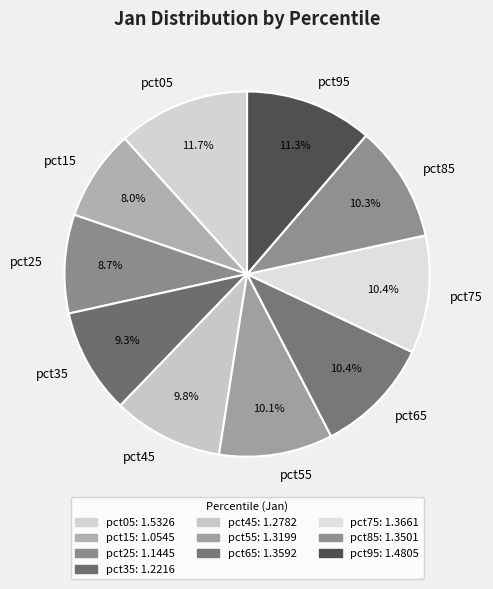

Does pct95 represent more than half of the total?

No